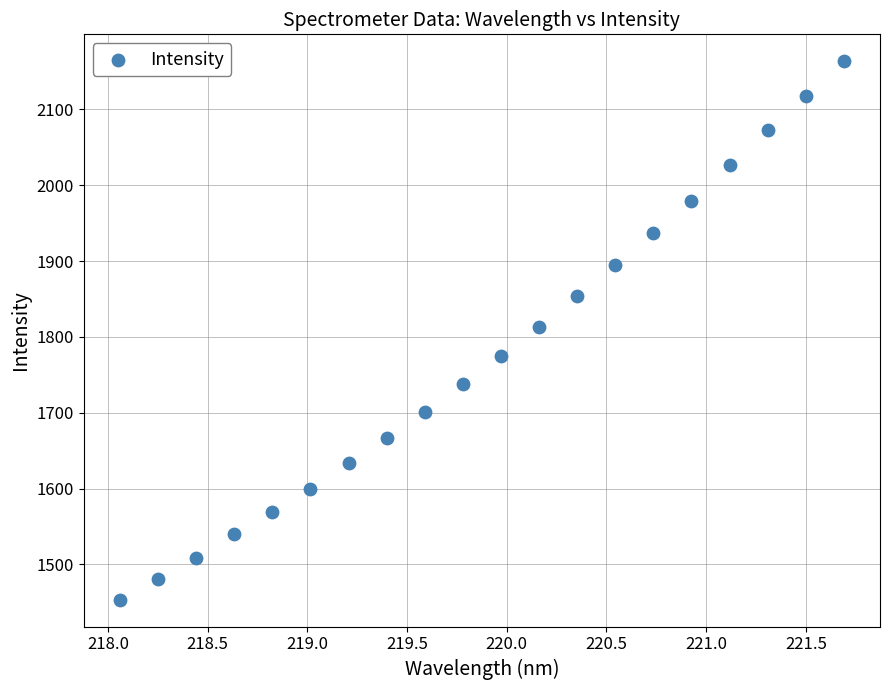

What is the range of Y values (max minus min)?

710.1